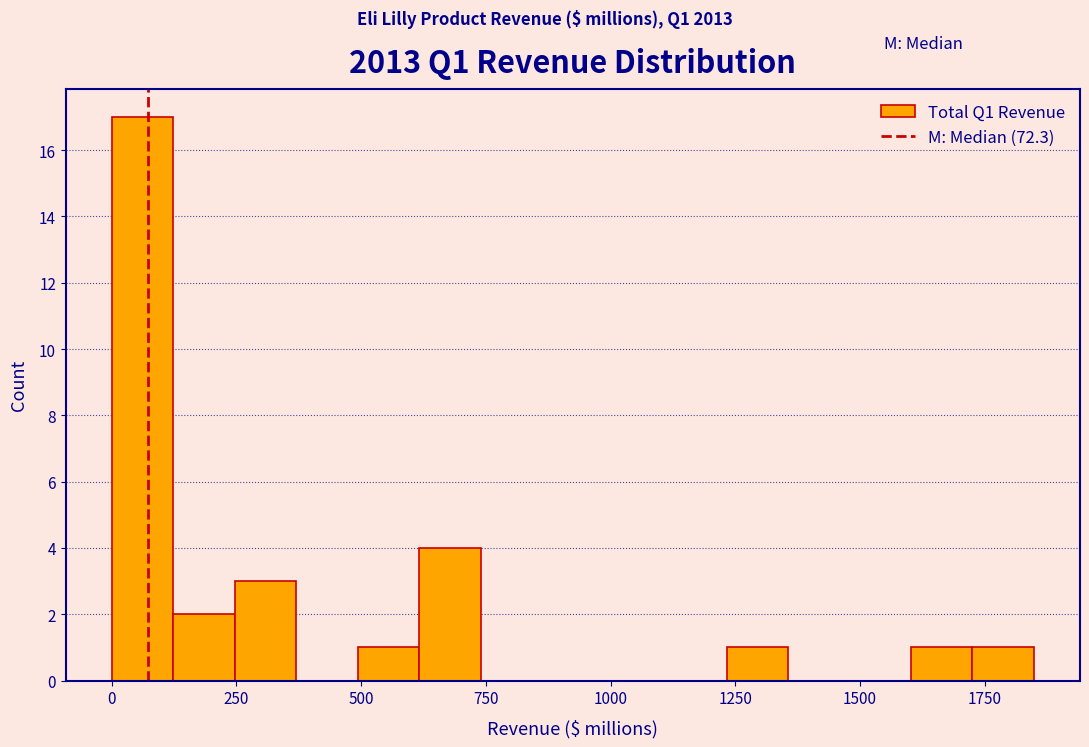

Around what value on the x-axis is the tallest bar? Give the approximate position of its centre, as read against the axis.

50